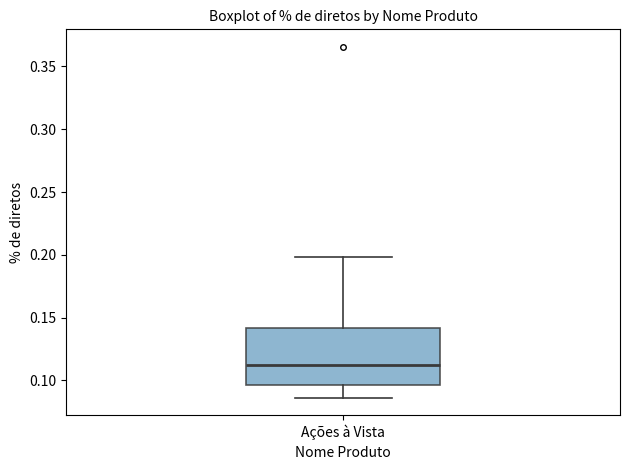

Where is the upper edge of the box for Ações à Vista on the y-axis? The values are not printed on the chart, so give them approximately, as read against the axis.

0.140